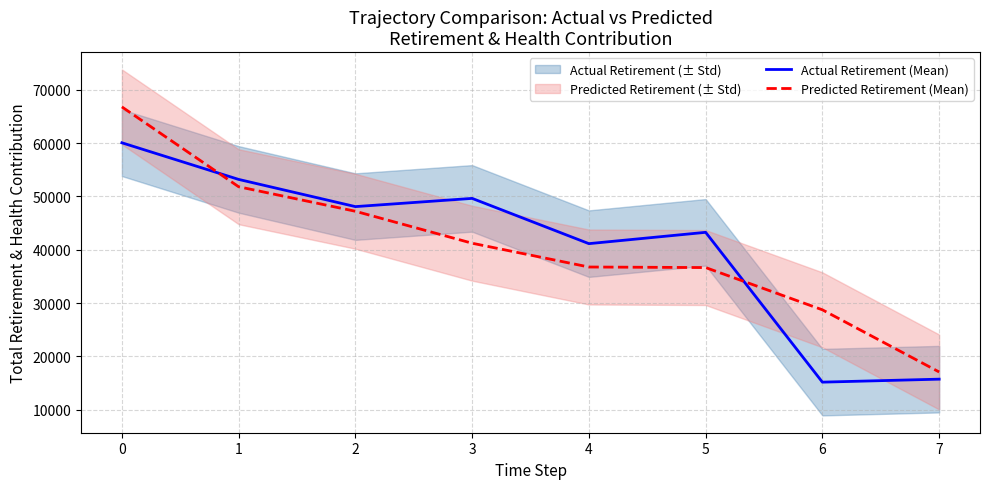

Is the value of Actual Retirement (Mean) at 2 greater than the value of Predicted Retirement (Mean) at 1?

No